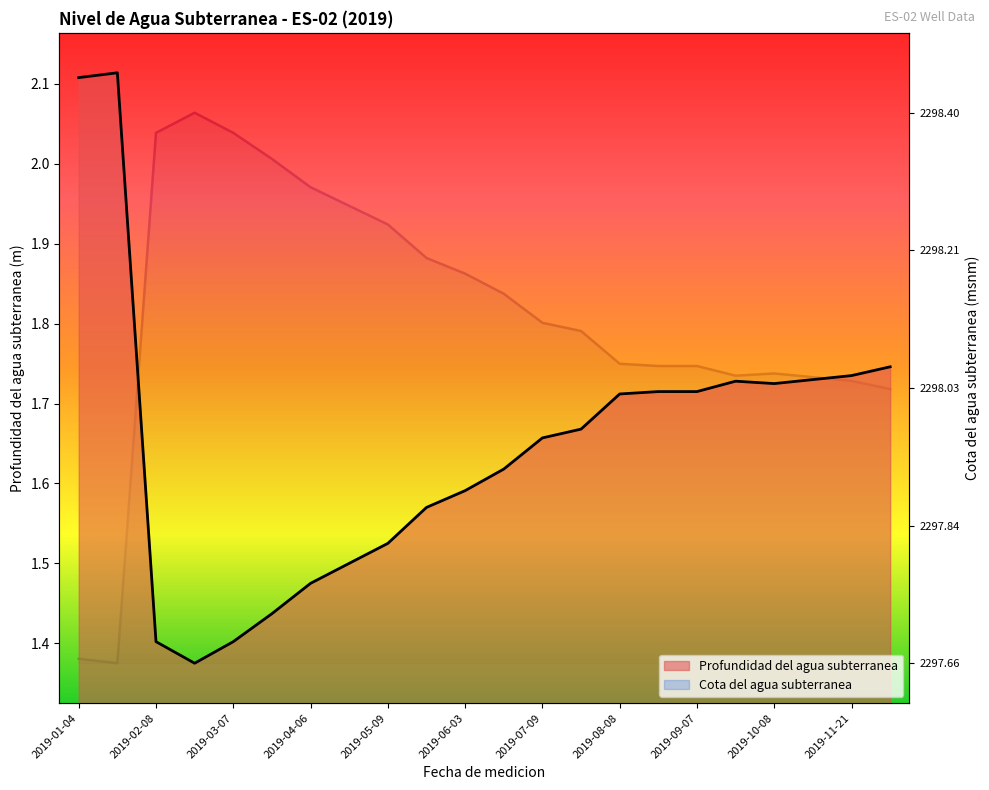

The Profundidad del agua subterranea series shows 1.7 at 2019-07-09. True or false?

True